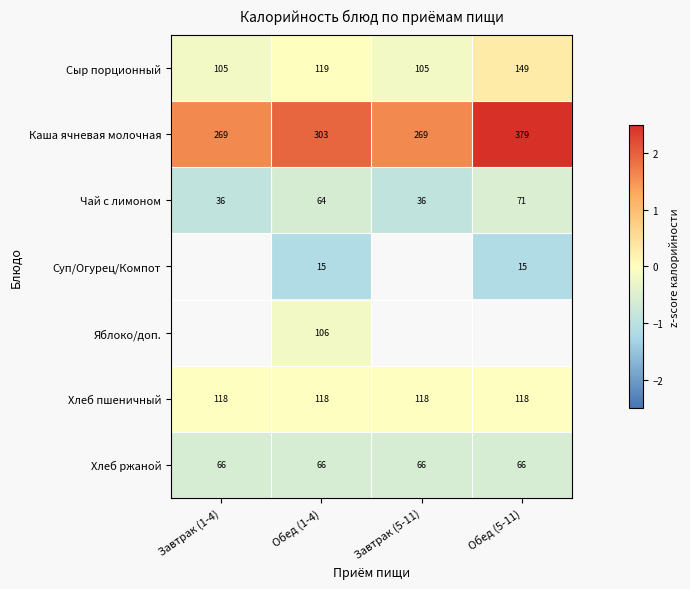

Which category has the lowest value across all series?

Обед (1-4)